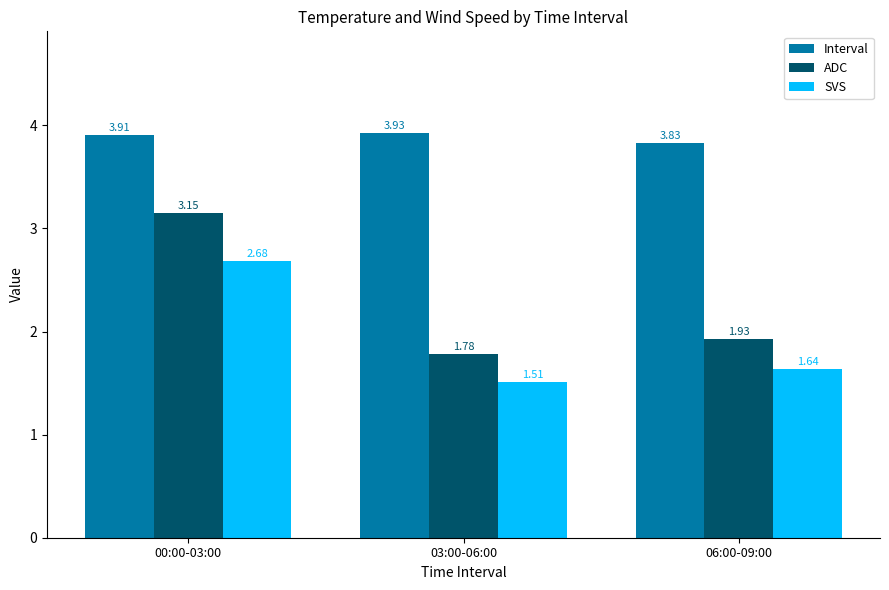

What is the sum of the ADC values at 06:00-09:00 and 03:00-06:00?

3.7